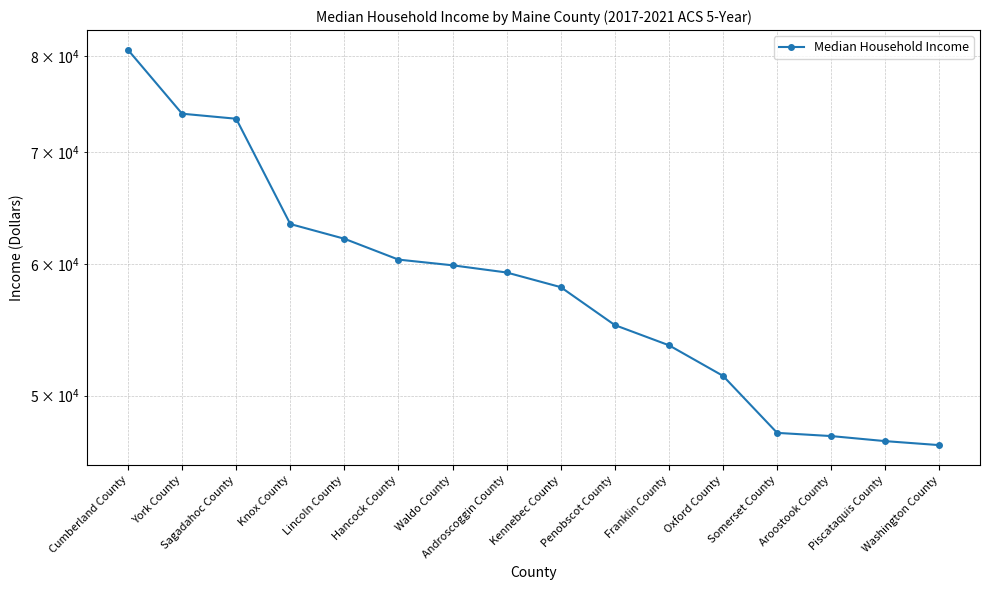

What is the difference between the values at York County and Kennebec County?

15759